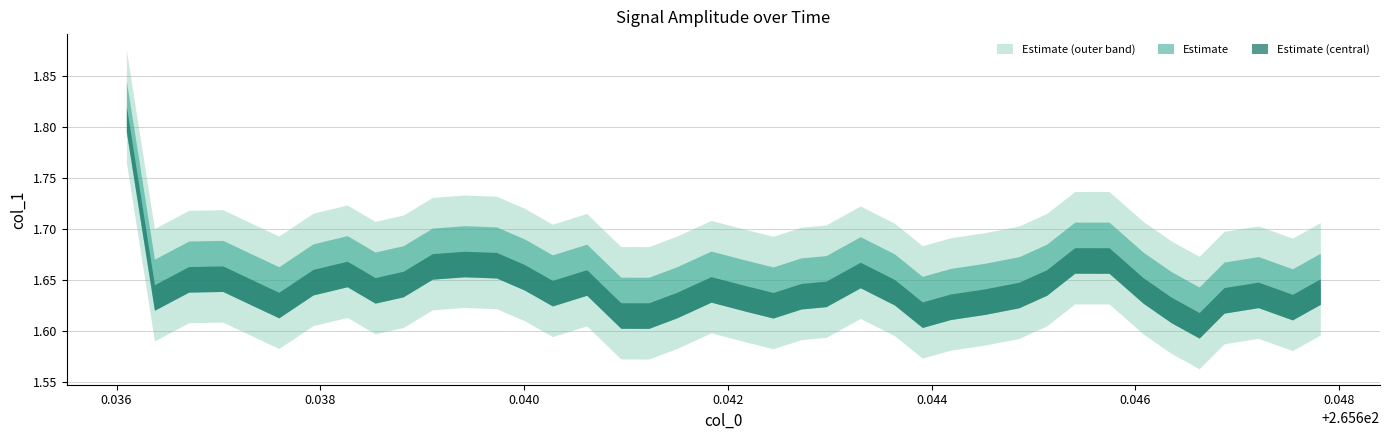

List the labels in order of value, largest first.

0, 31, 32, 11, 12, 10, 7, 24, 13, 3, 2, 6, 15, 30, 9, 19, 8, 33, 39, 4, 25, 14, 23, 37, 29, 22, 1, 20, 36, 28, 5, 18, 21, 27, 38, 34, 26, 16, 17, 35